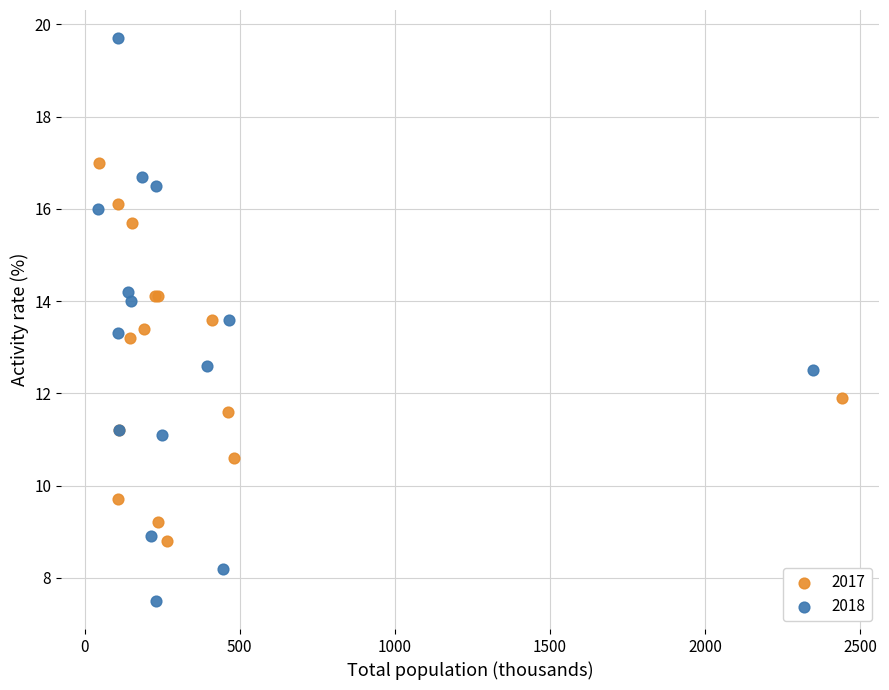

Which series has the widest spread of Y values?

2018